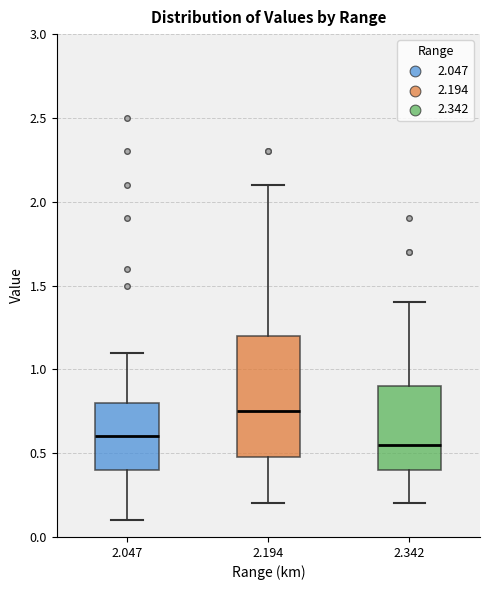

Comparing the boxes themselves (not the whiskers), which one is the tallest?

2.194